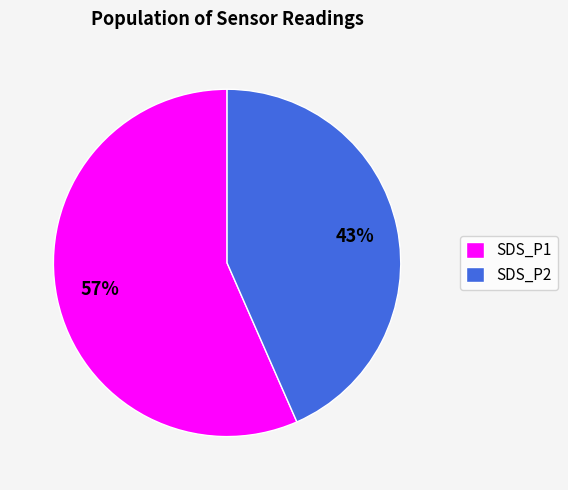

What percentage is the SDS_P1 slice, to the nearest percent?

57%